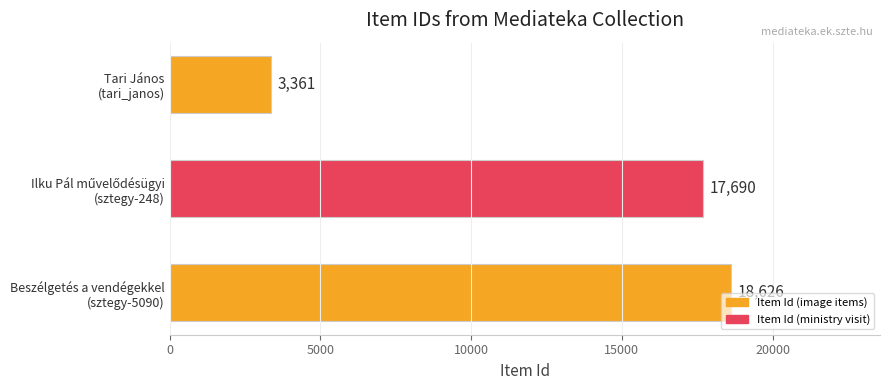

What is the smallest value displayed?

3361